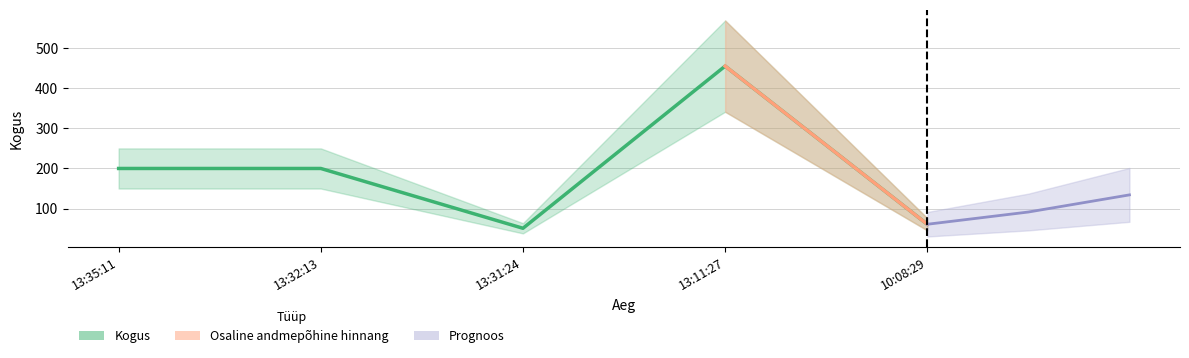

Reading right to left, transcribe all the data shown in this chart.

10:08:29=61	13:11:27=455	13:31:24=51	13:32:13=200	13:35:11=200